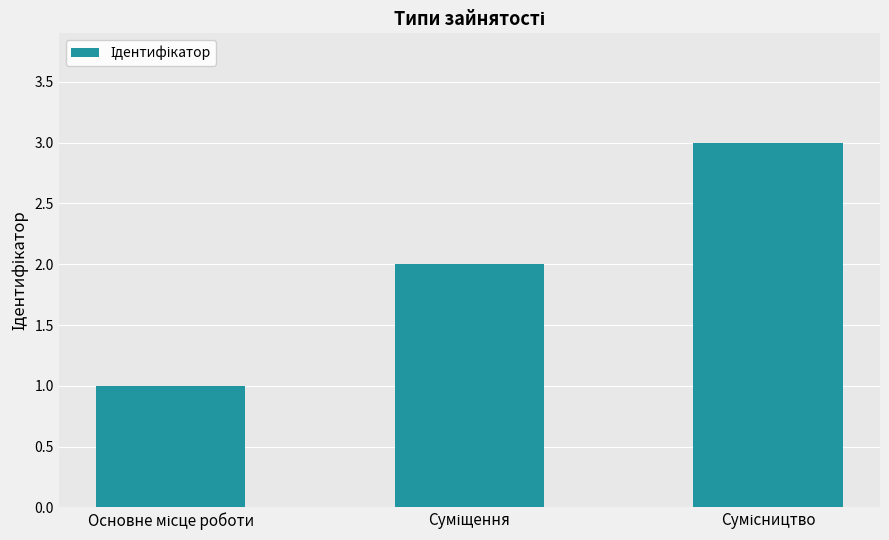

What is the greatest value displayed?

3